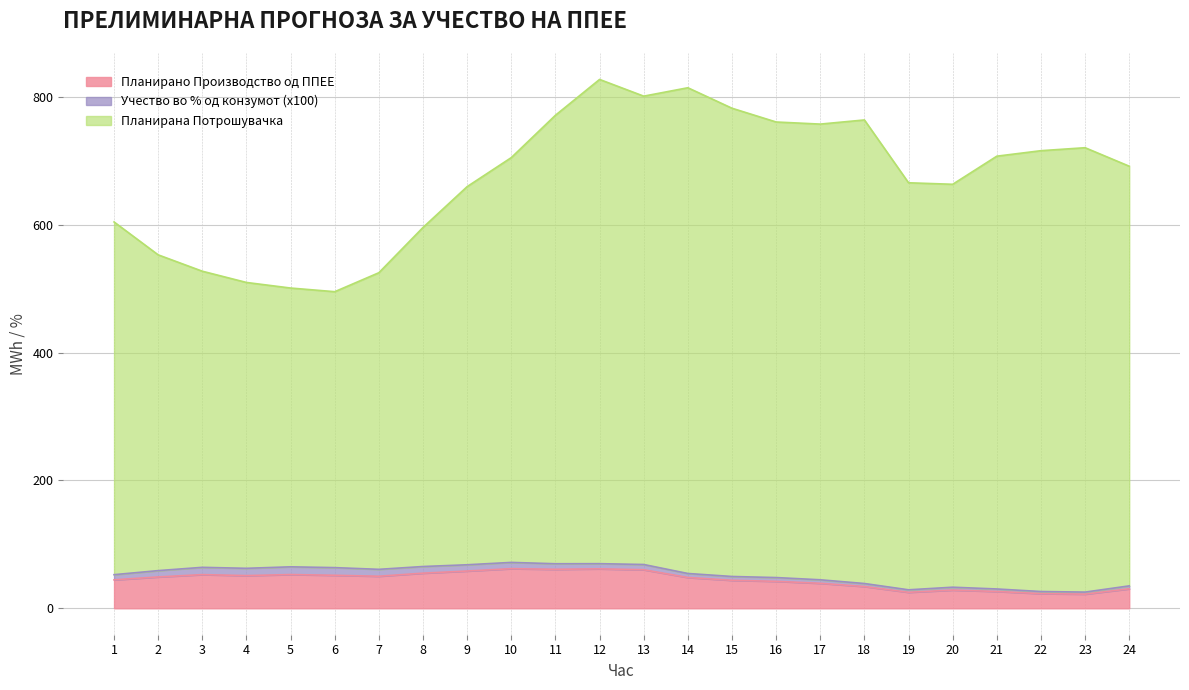

What is the lowest value of the Планирано Производство од ППЕЕ series?

22.1